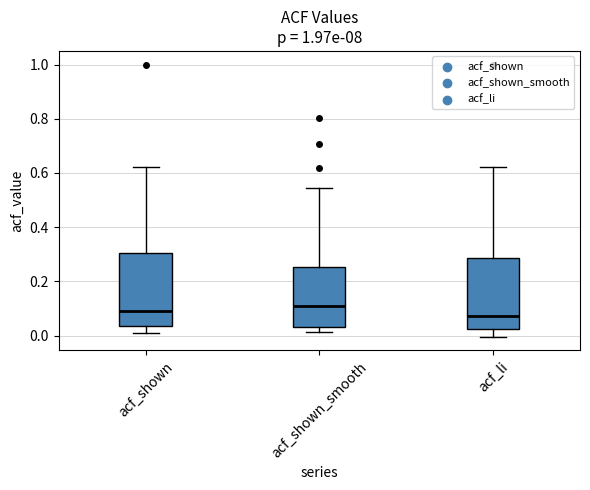

Reading left to right, transcribe this box plot: for each box, give where its median line is, the range the box spans, and where its two whiskers end, as read against the y-axis. The values are not printed on the chart, so give them approximately, as read against the axis.

acf_shown: median 0.10, box 0.04 to 0.30, whiskers 0.02 to 0.62
acf_shown_smooth: median 0.10, box 0.04 to 0.26, whiskers 0.02 to 0.54
acf_li: median 0.08, box 0.02 to 0.28, whiskers 0.00 to 0.62